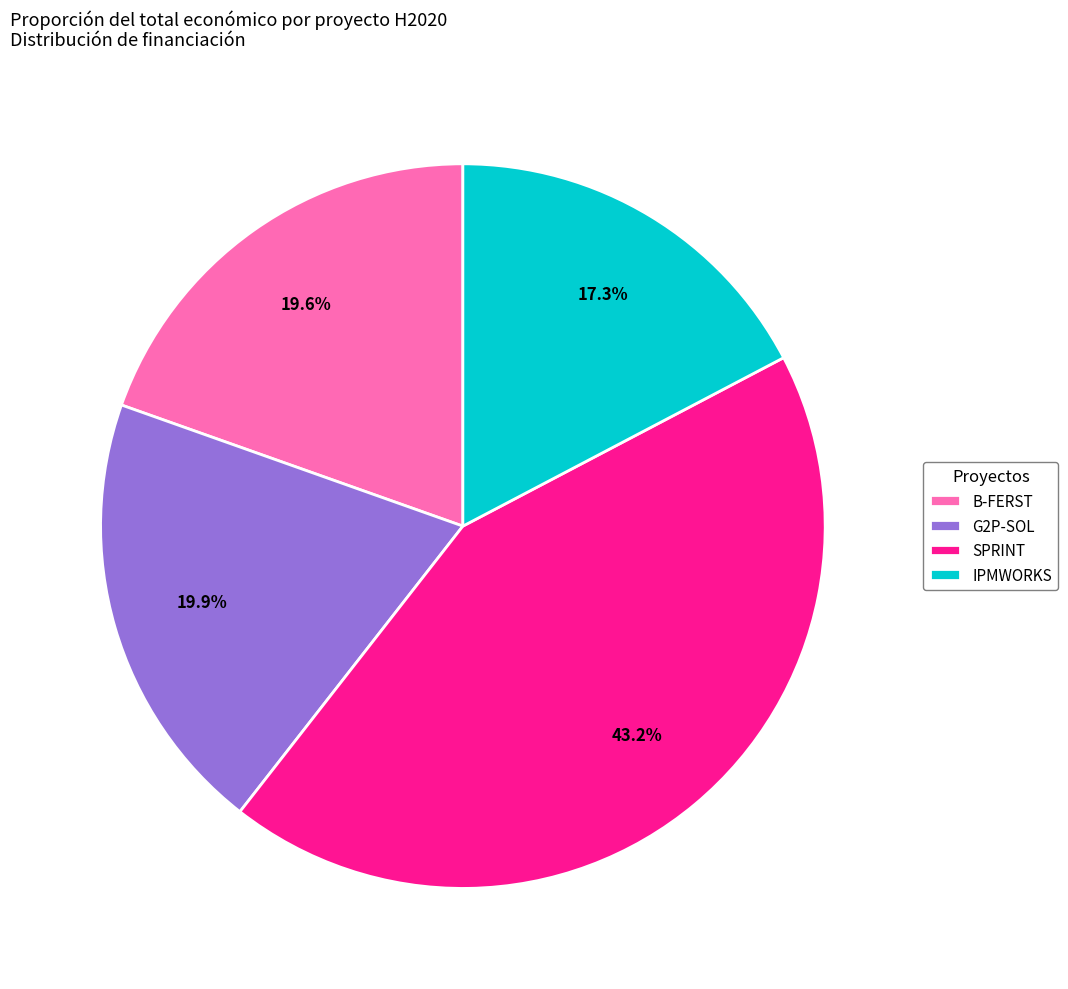

Approximately how many times larger is the value at IPMWORKS compared to SPRINT?

0.4